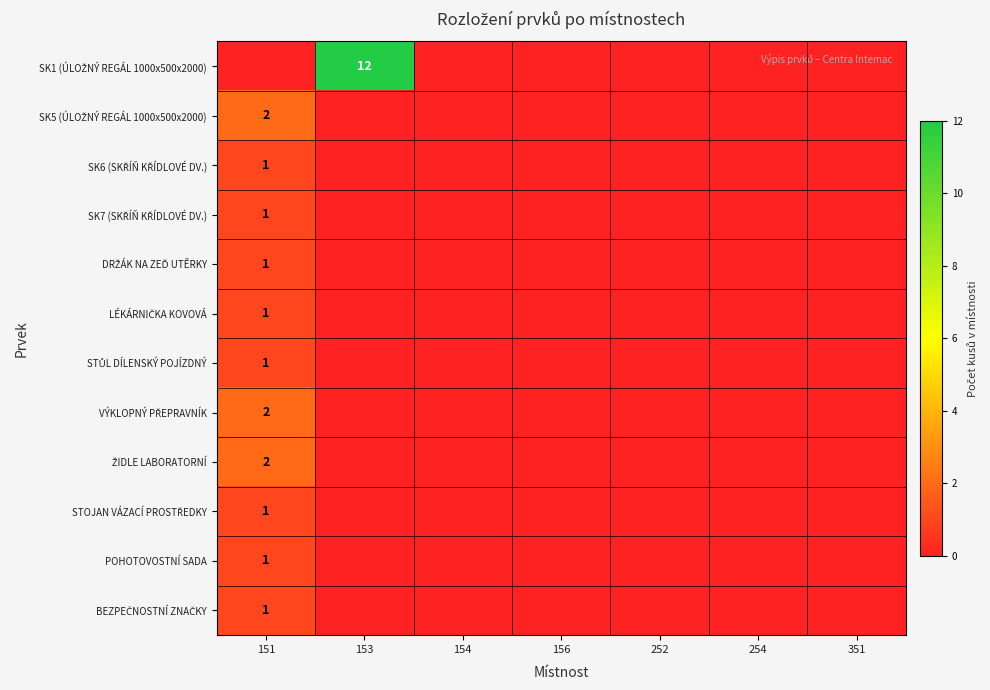

How many data points does each series have?

7